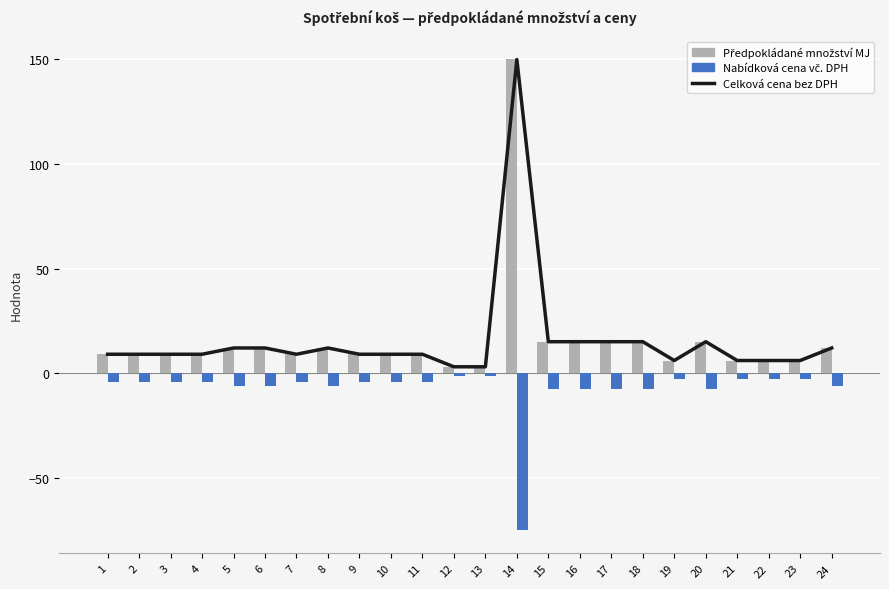

Rank the series by their maximum value, from lowest to highest.

Nabídková cena vč. DPH (Kč), Celková cena bez DPH (trend), Předpokládané množství MJ